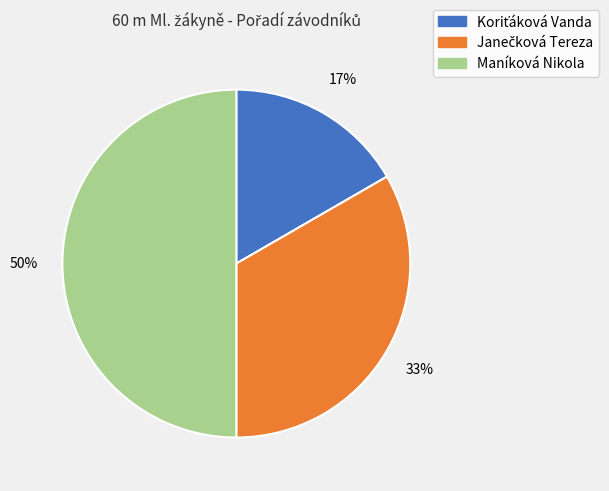

To the nearest percent, what is the difference between the largest and smallest slice percentages?

33%